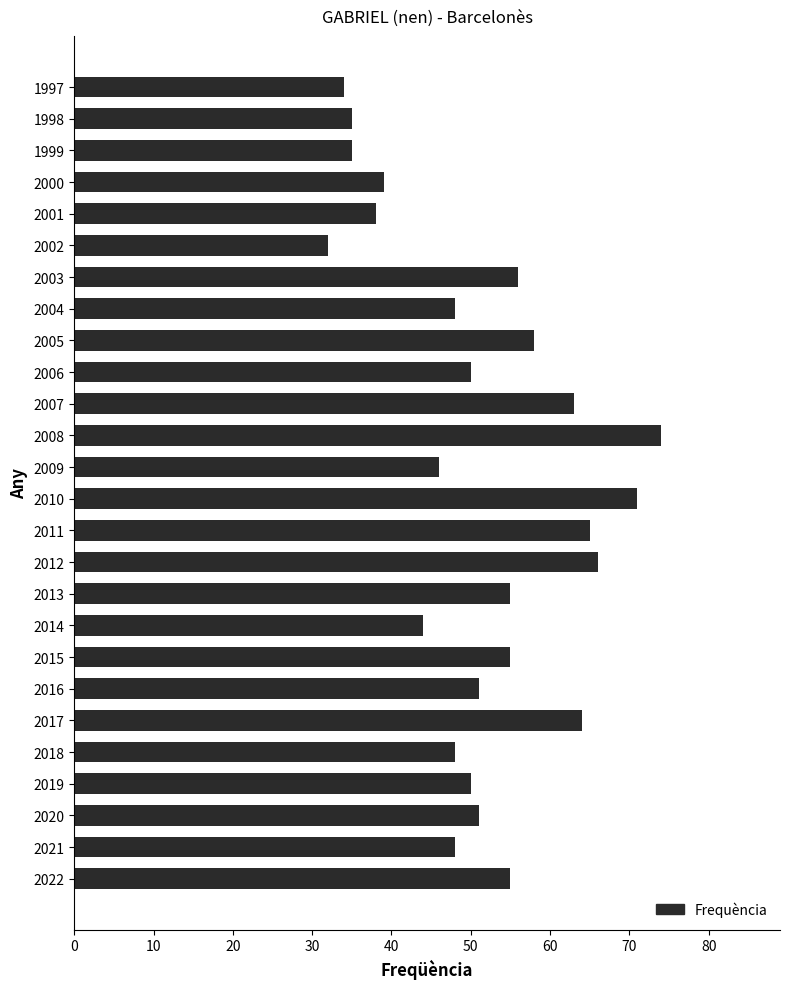

True or false: the data shows 44 at 2014.

True